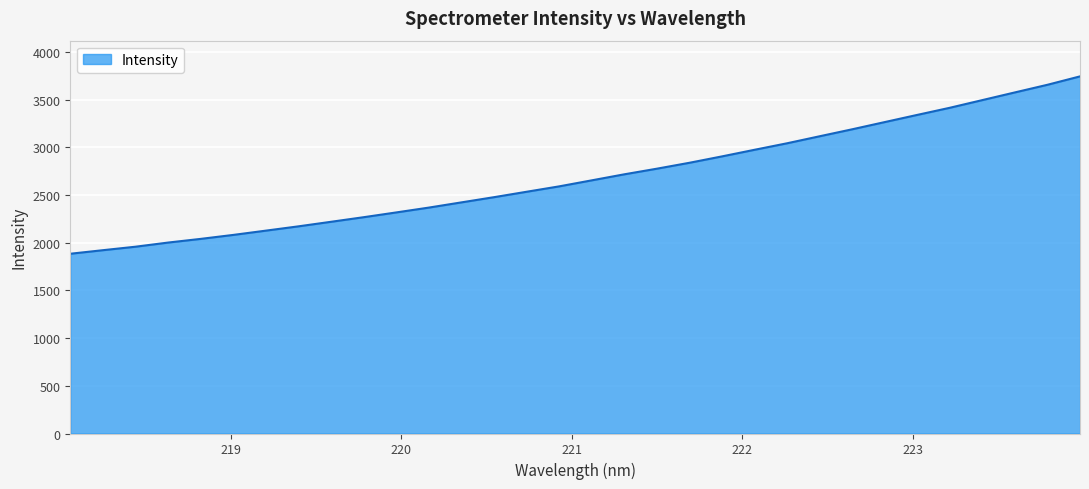

Count the number of data series in this chart.

1